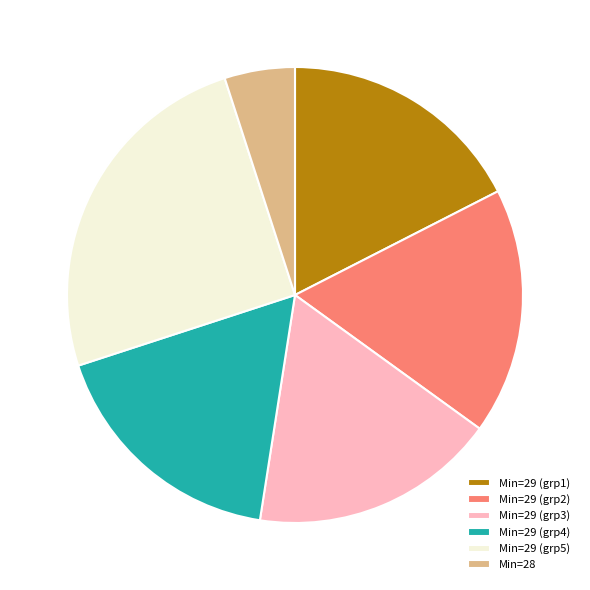

Is the sum of Min=29 (grp4) and Min=29 (grp2) greater than half?

No